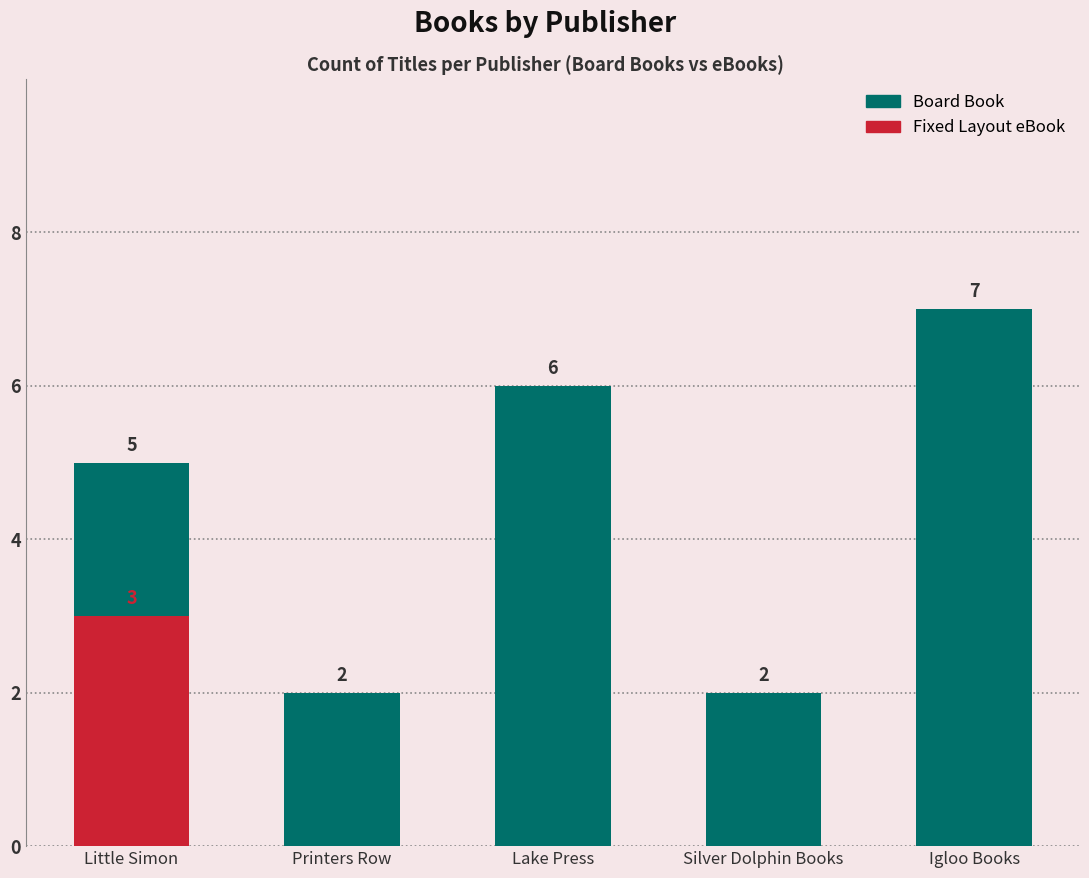

Rank the series by their maximum value, from lowest to highest.

Fixed Layout eBook, Board Book